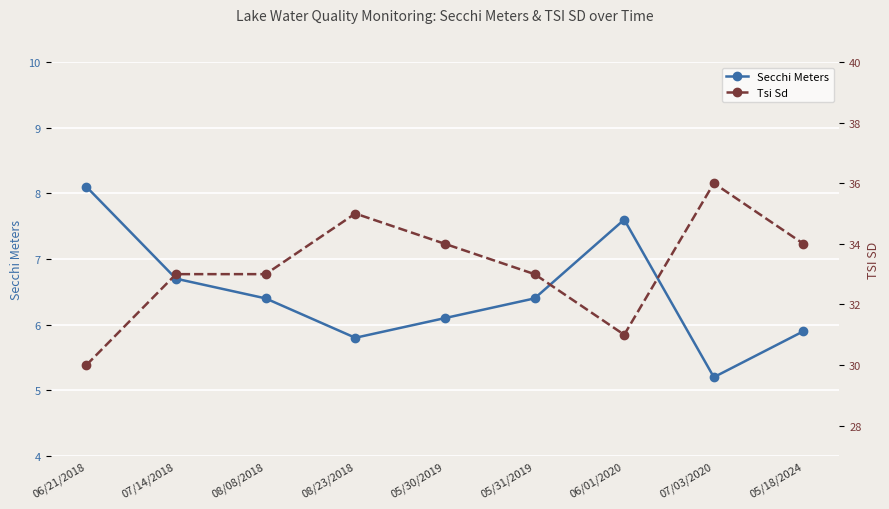

True or false: Secchi Meters has more than 2 interior local peaks.

False